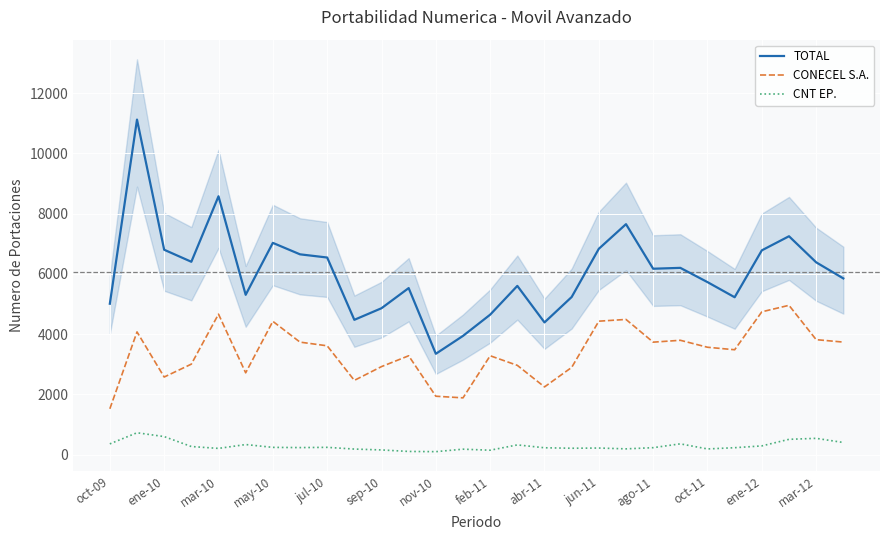

Reading right to left, what are all the values shown in this chart?

TOTAL: 5849	6383	7248	6780	5224	5726	6199	6170	7649	6832	5232	4389	5601	4646	3942	3348	5528	4860	4475	6542	6648	7028	5305	8574	6401	6800	11118	5009
CONECEL S.A.: 3736	3817	4956	4741	3482	3565	3796	3734	4488	4430	2896	2249	2964	3283	1886	1940	3282	2923	2466	3613	3735	4425	2717	4663	3005	2577	4074	1523
CNT EP.: 405	543	510	292	232	191	360	233	194	221	214	230	325	149	183	101	108	158	187	244	236	243	337	209	271	601	728	359